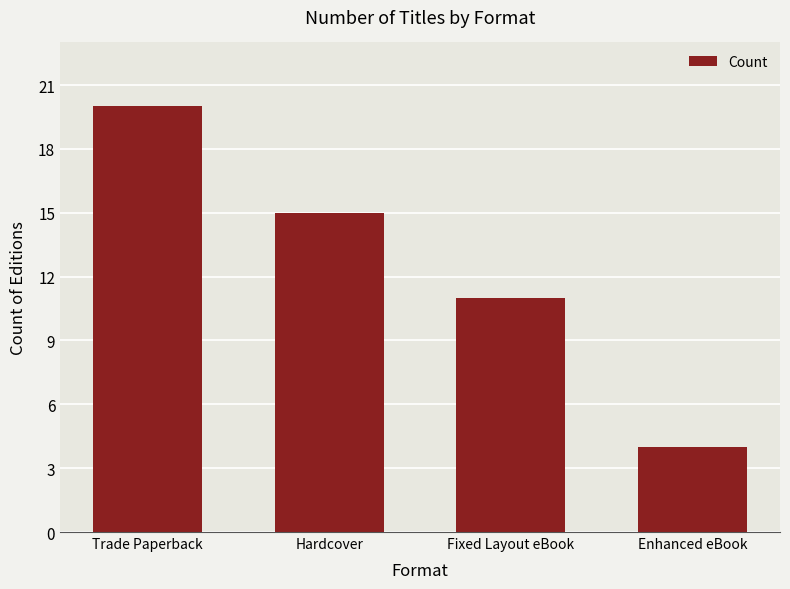

What is the label of the 4th bar from the right?

Trade Paperback